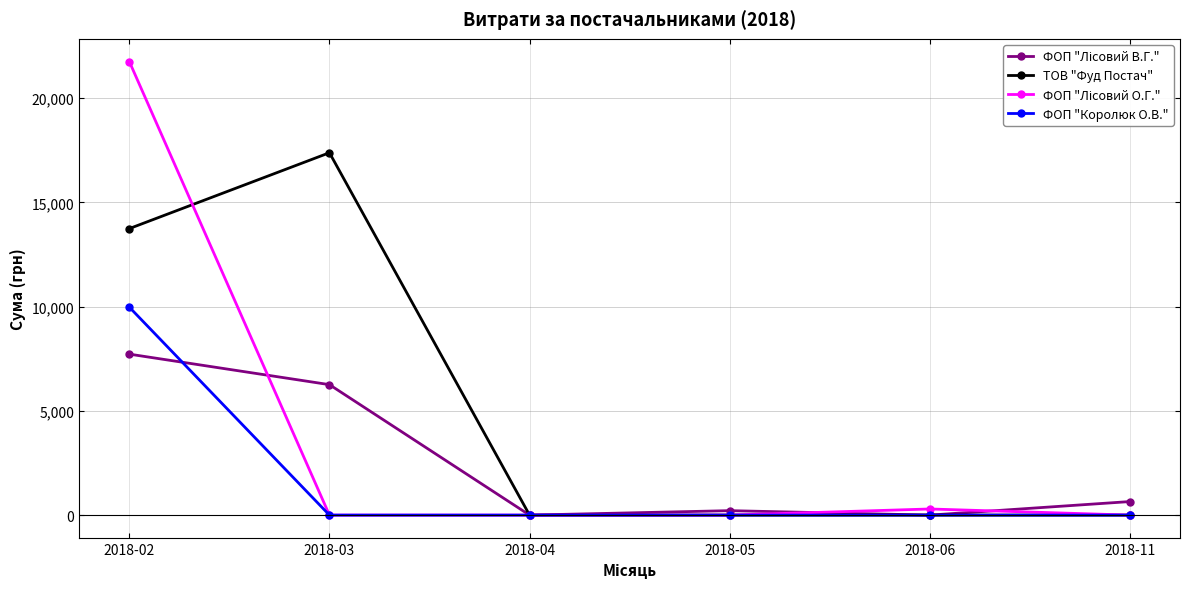

What is the spread (max minus min) of values at 2018-11?

650.0